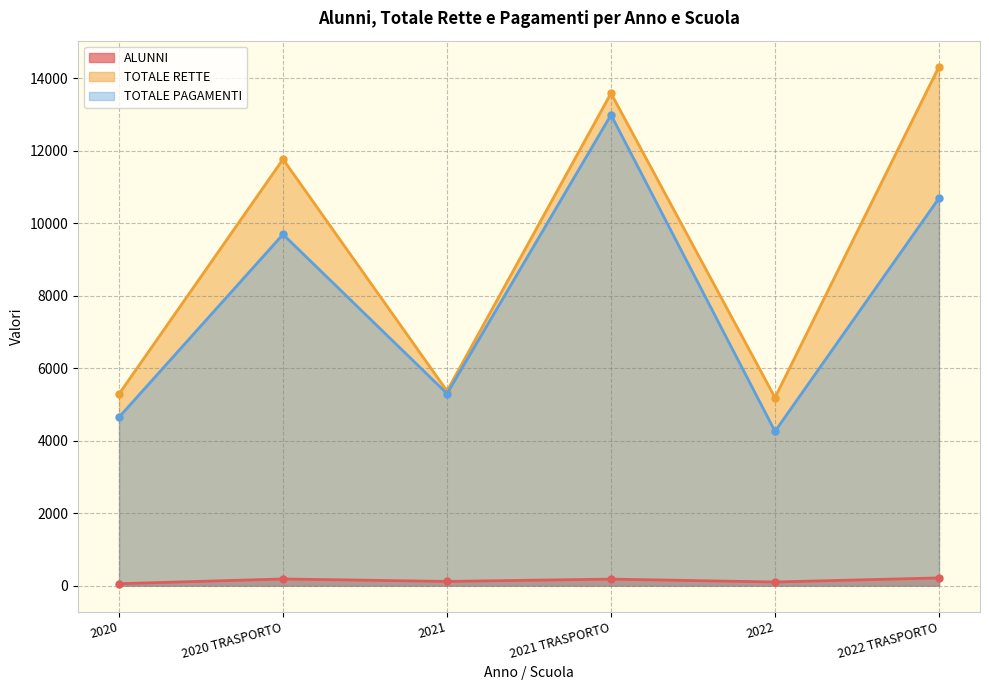

How many values in the TOTALE RETTE series are below 11764?

3